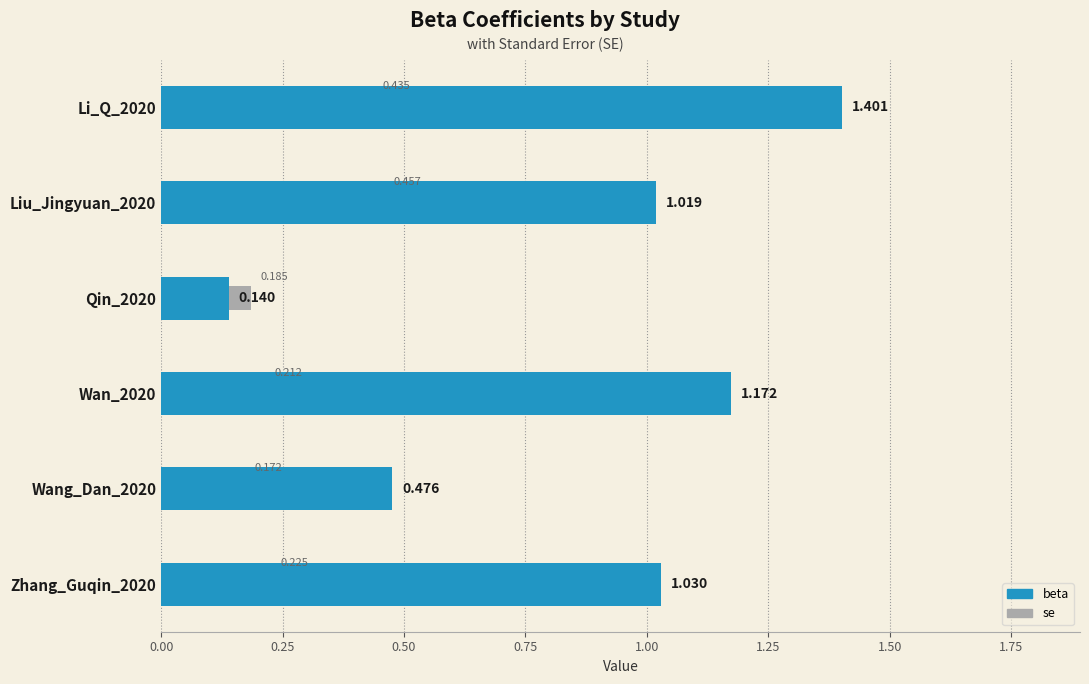

What is the difference between the se values at Zhang_Guqin_2020 and Liu_Jingyuan_2020?

0.2